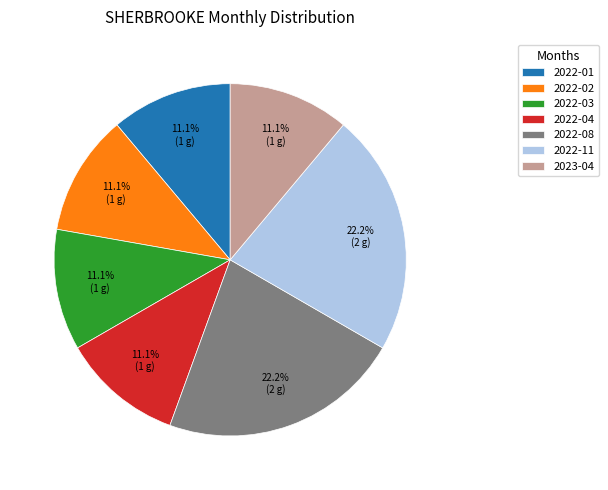

What portion of the pie excludes 2022-03?

88.9%